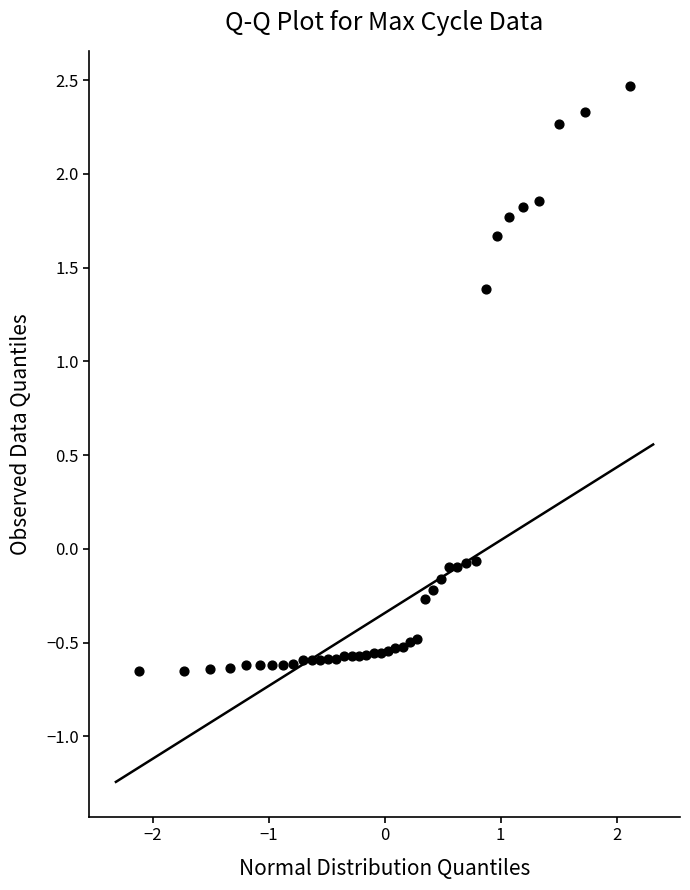

What is the range of Y values (max minus min)?

3.1